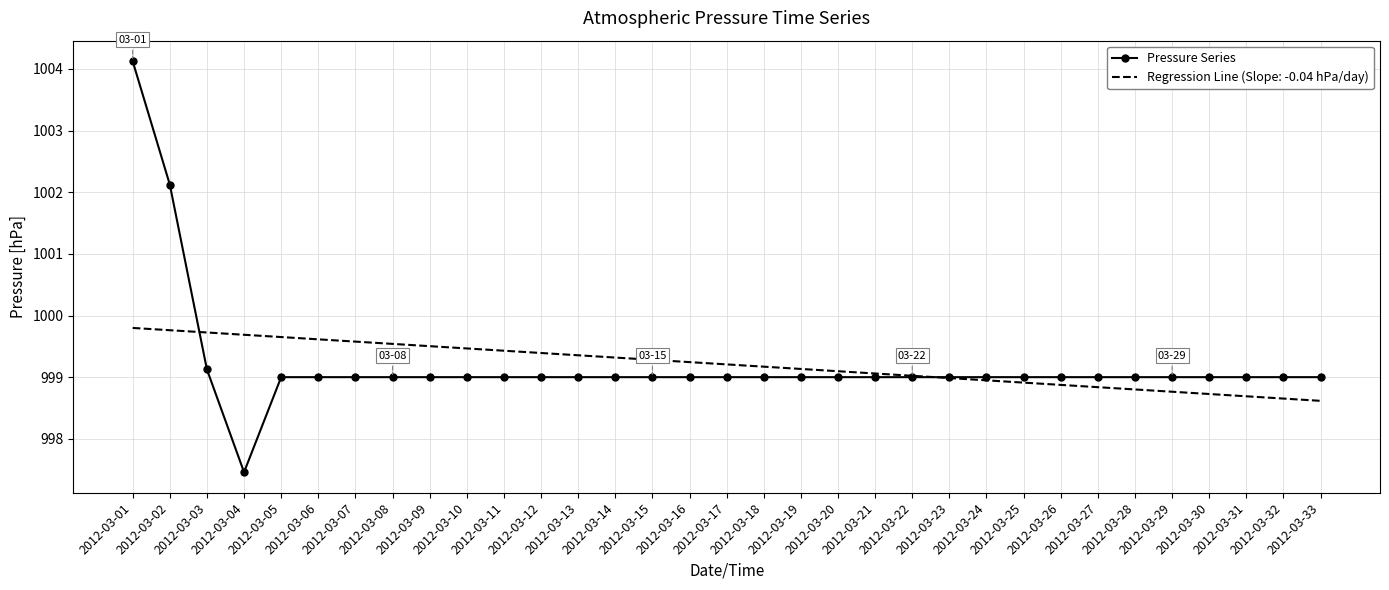

Which series has the largest range (max minus min)?

Pressure Series